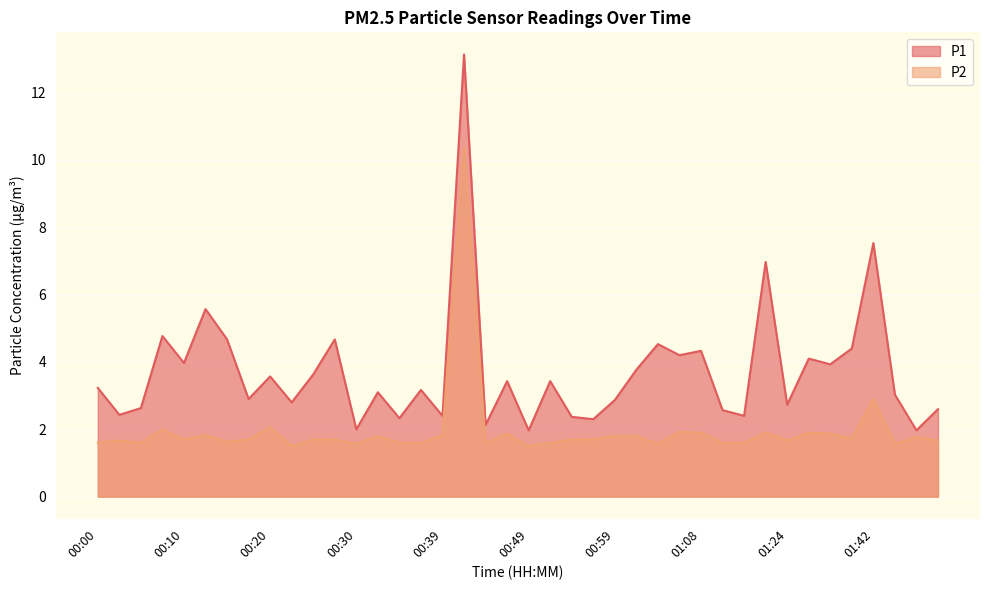

What position from the right is 01:16?

11